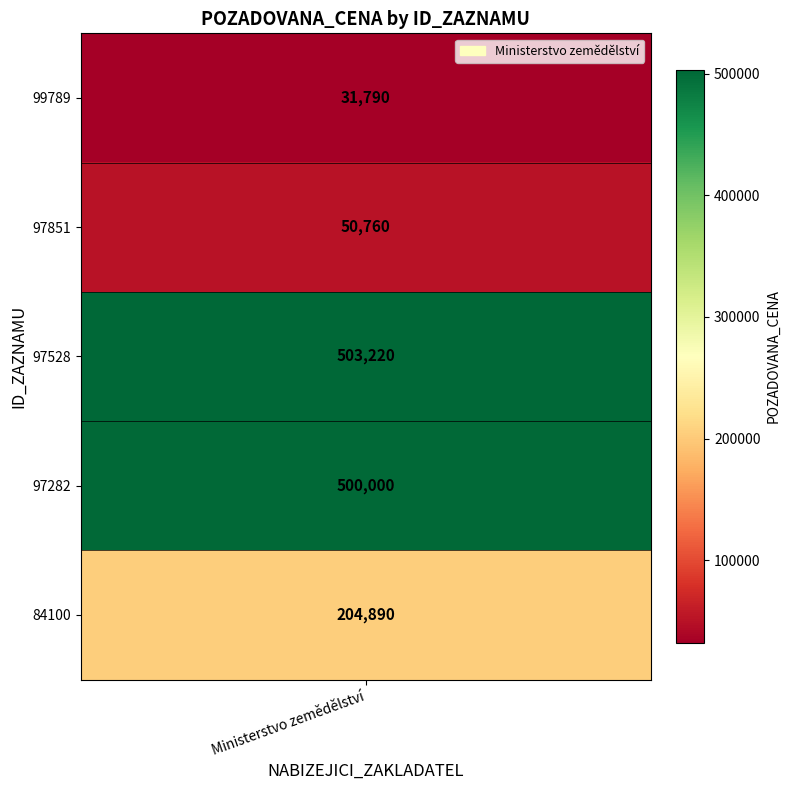

Is it true that the value at 2 is 503220?

True